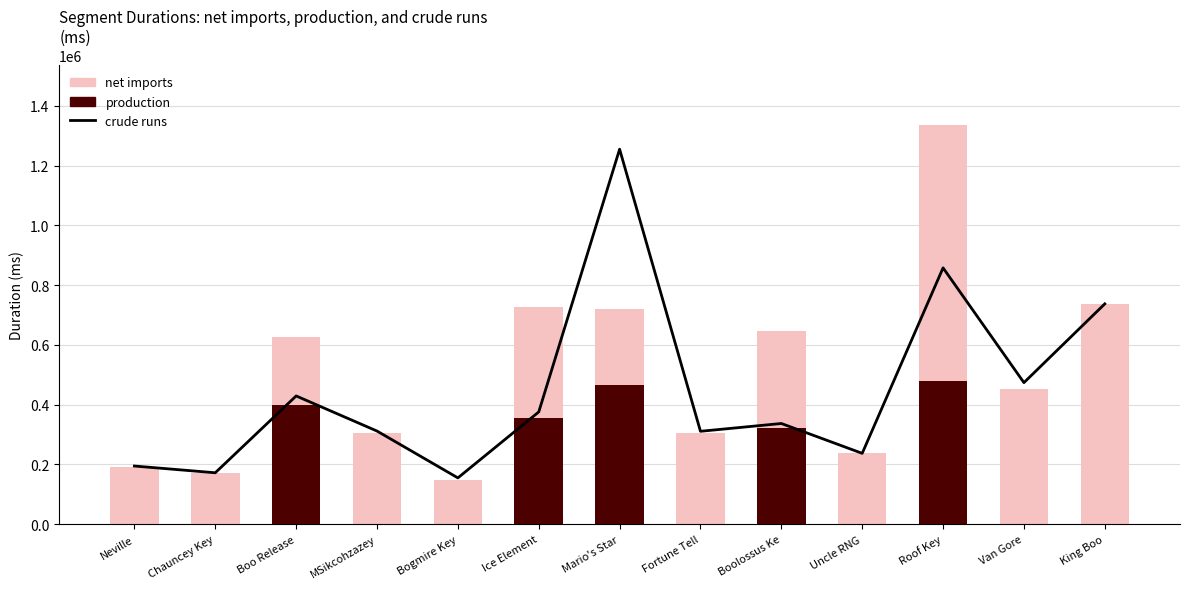

Which series has the largest range (max minus min)?

crude runs